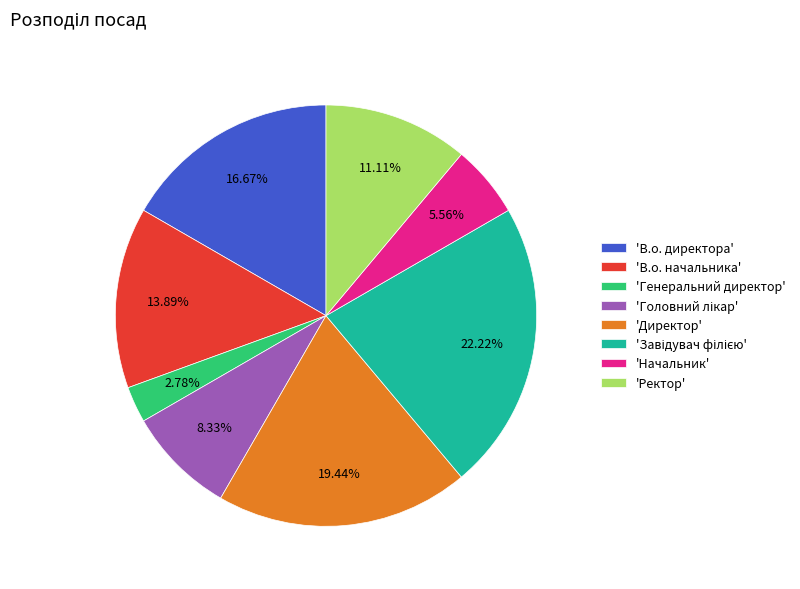

Combined, do 'Начальник' and 'Директор' account for over 50%?

No